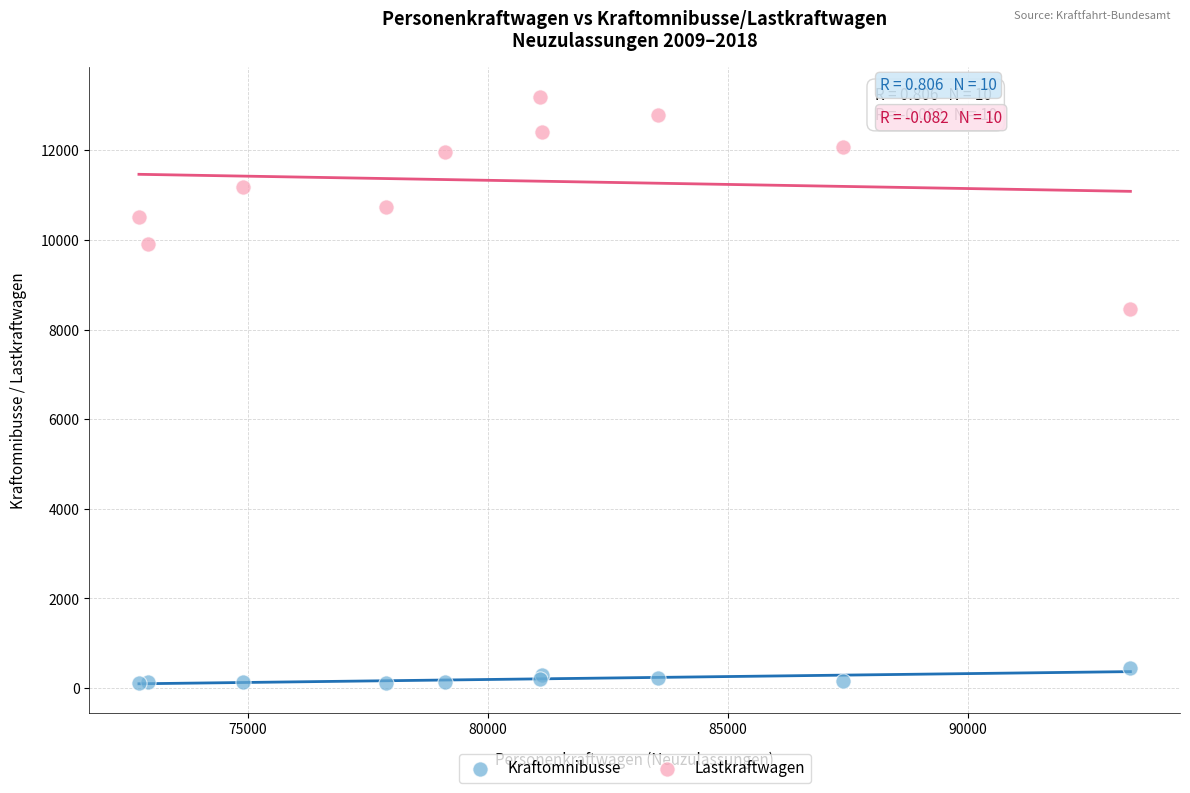

Which series reaches the maximum Y coordinate?

Lastkraftwagen